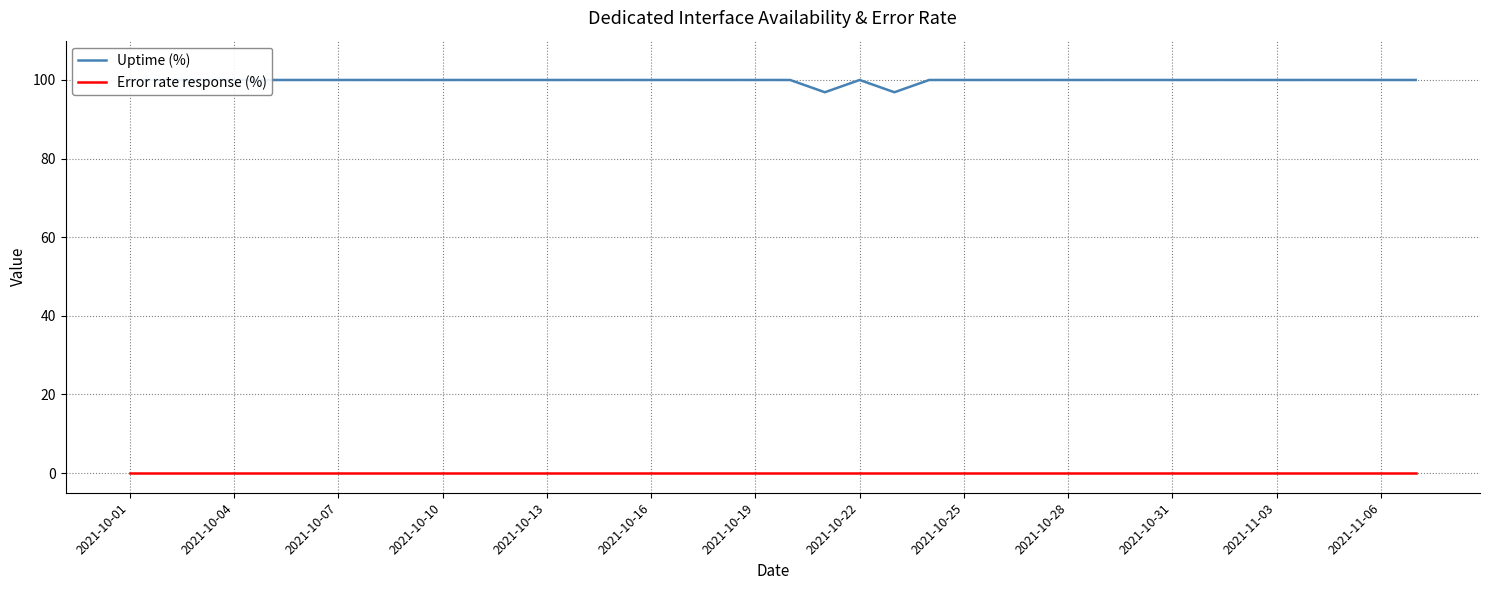

True or false: Uptime (%) and Error rate response (%) intersect in this chart.

False